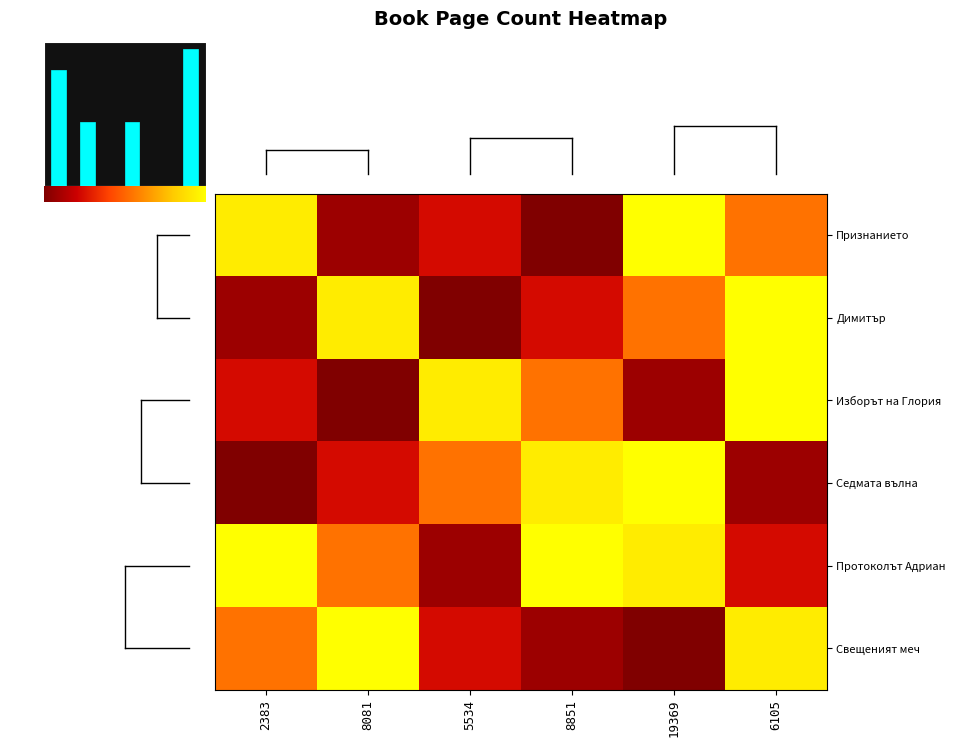

Which series has the widest spread of values?

2383